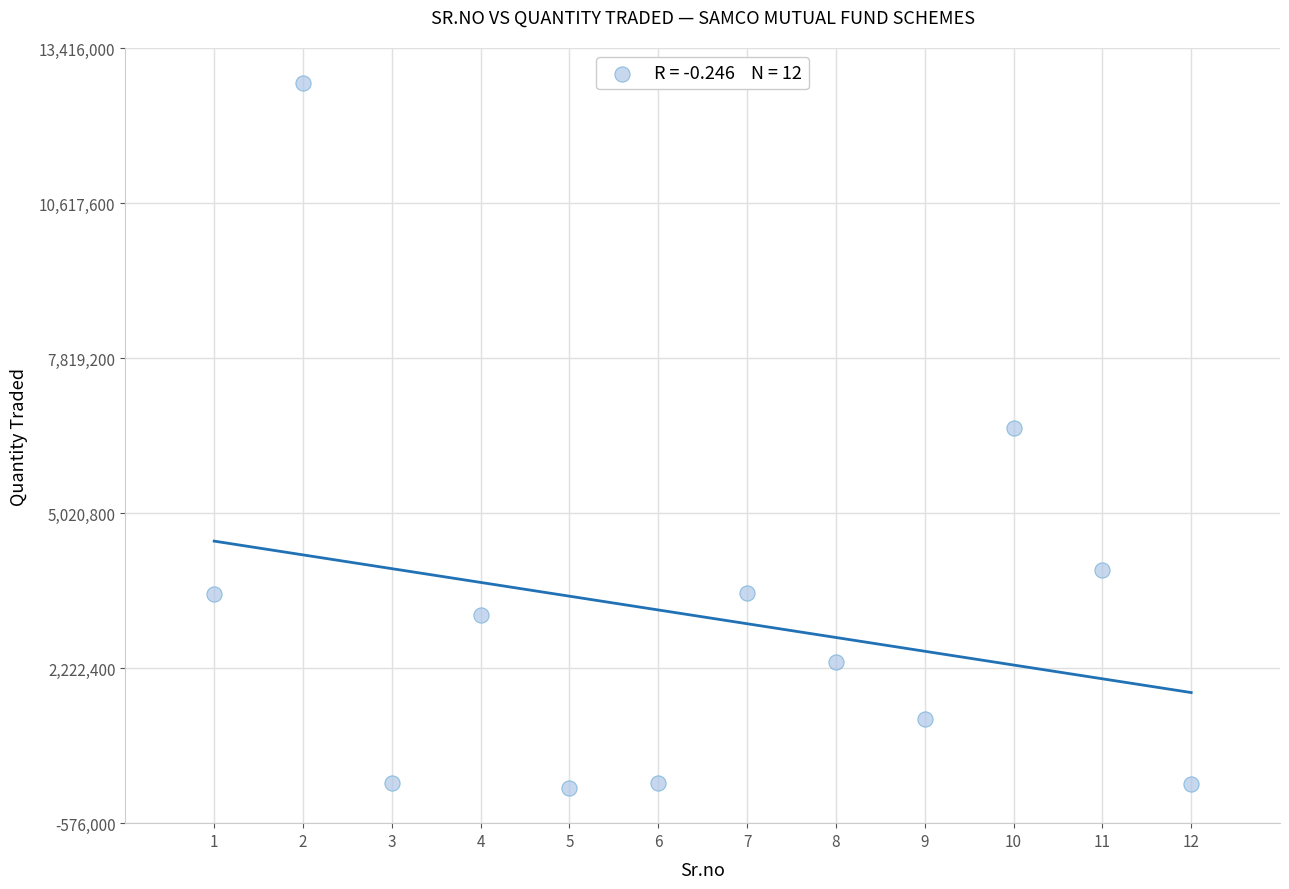

What is the range of X values (max minus min)?

11